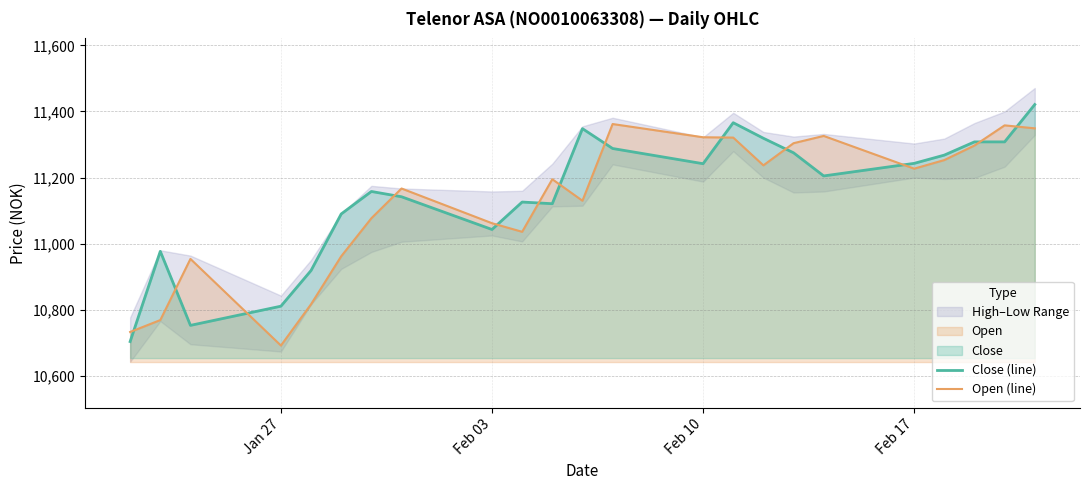

Which category has the lowest value in the Open (line) series?

Jan 27